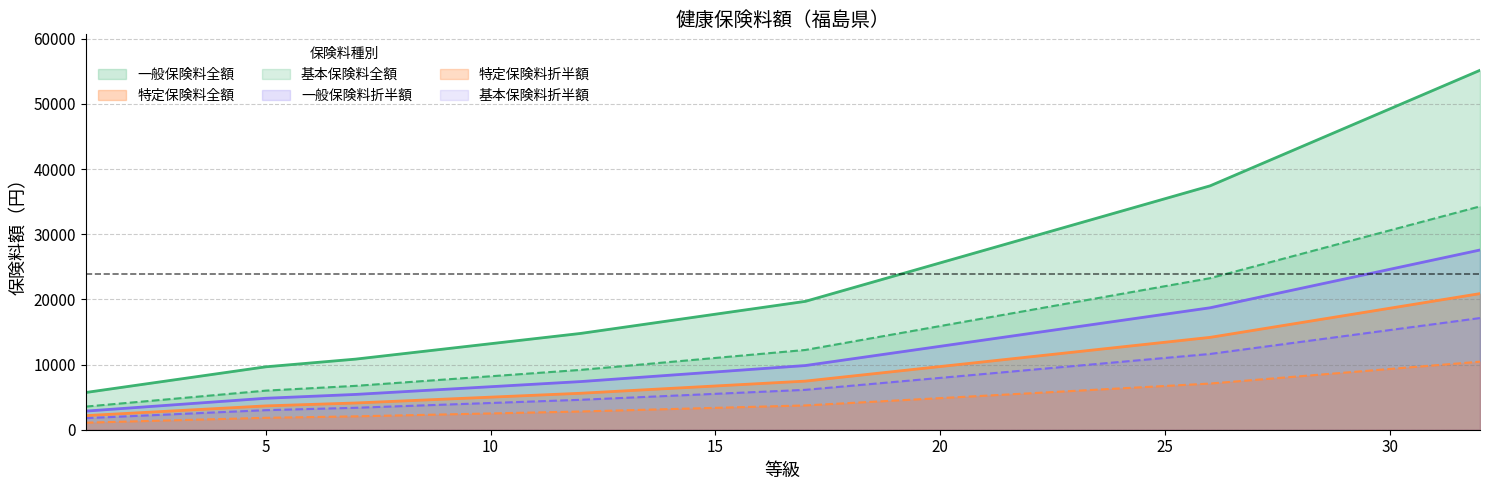

Which category has the highest value across all series?

32